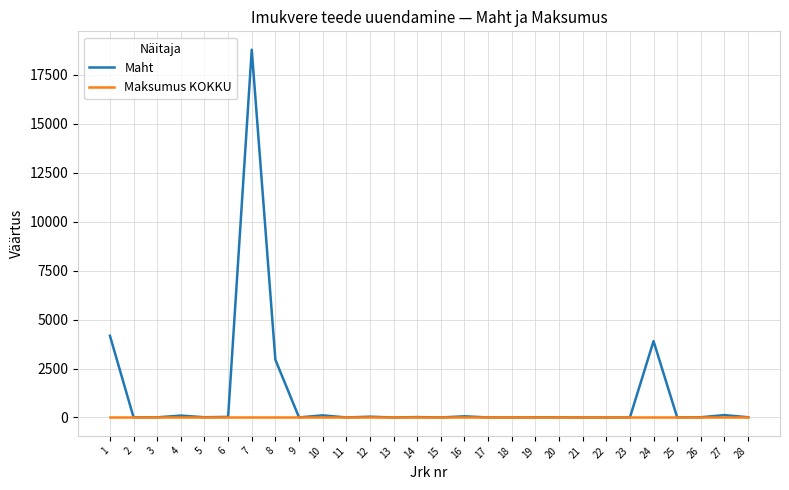

What is the spread (max minus min) of values at 5?

12.0